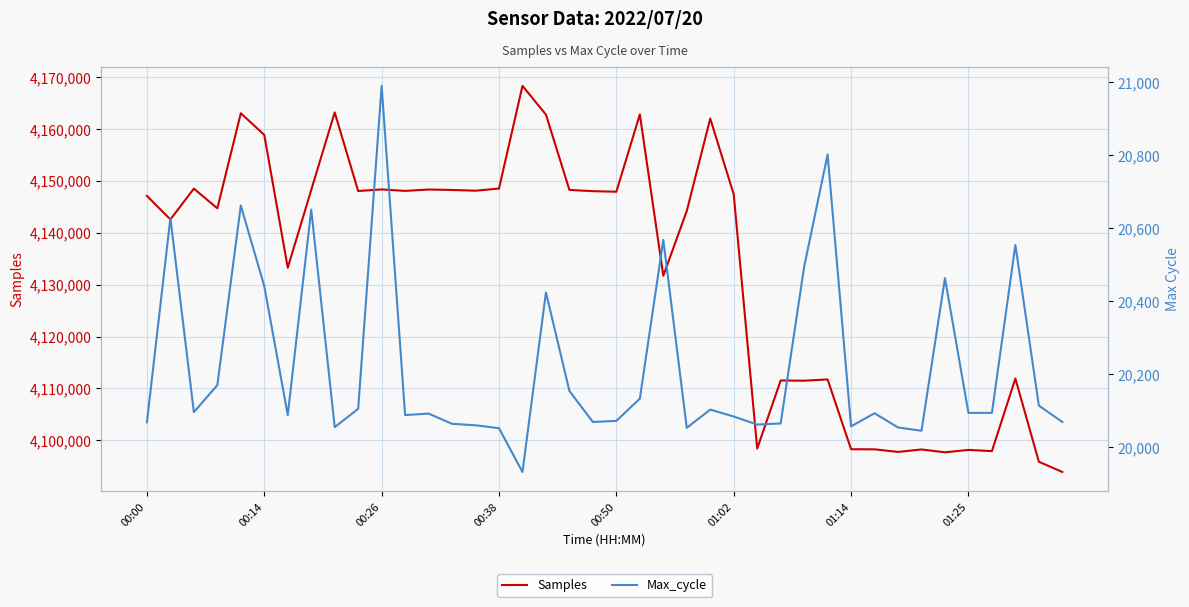

What is the lowest value of the Samples series?

4093916